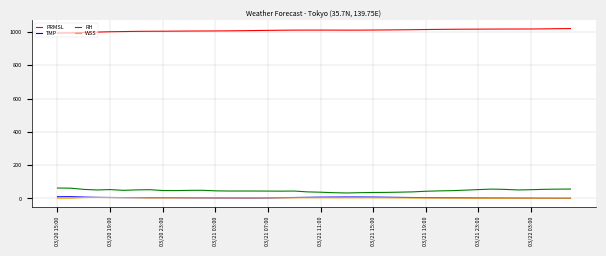

What is the minimum value for PRMSL?

993.2